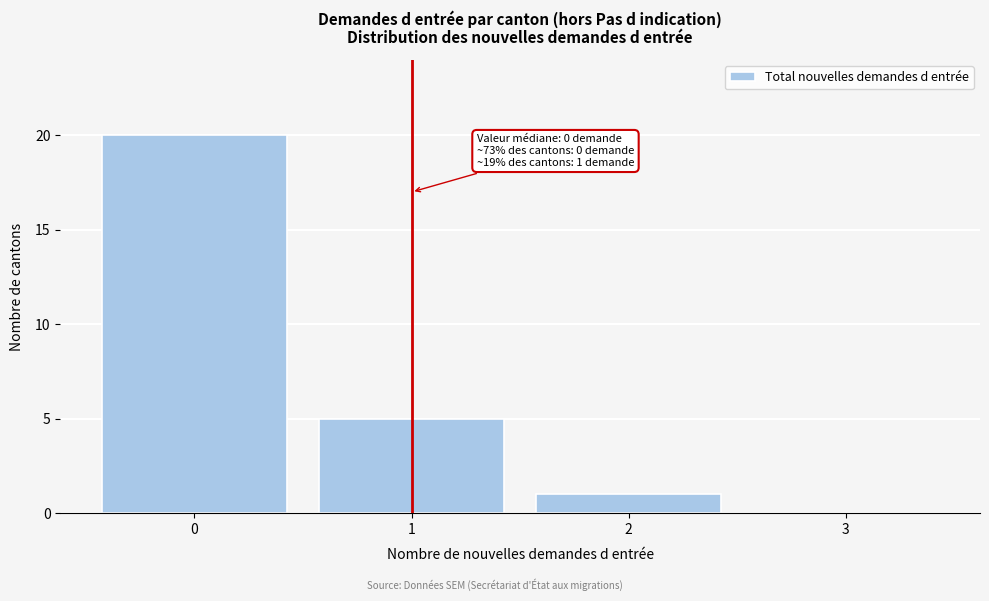

Over which range of the x-axis is the bar tallest?

-0.5 to 0.5